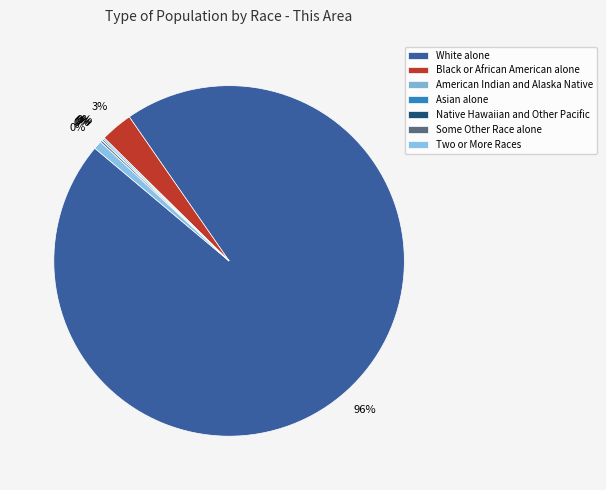

Is there any slice that represents more than half of the pie?

Yes